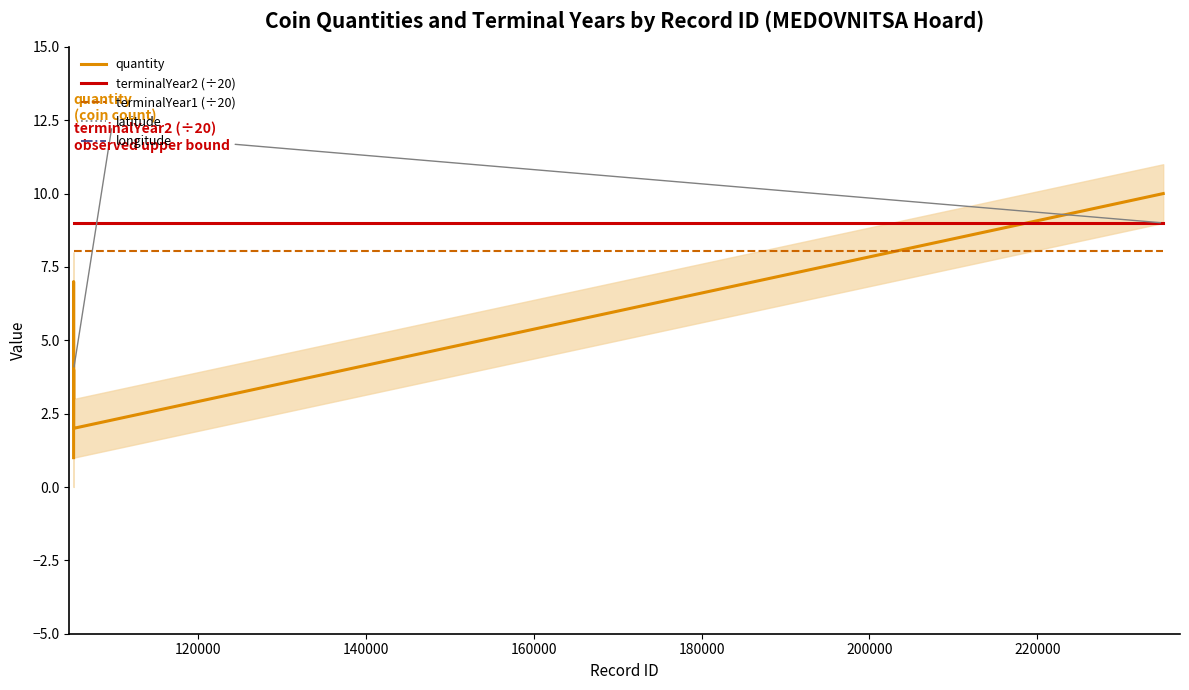

How many distinct data groups are displayed?

5